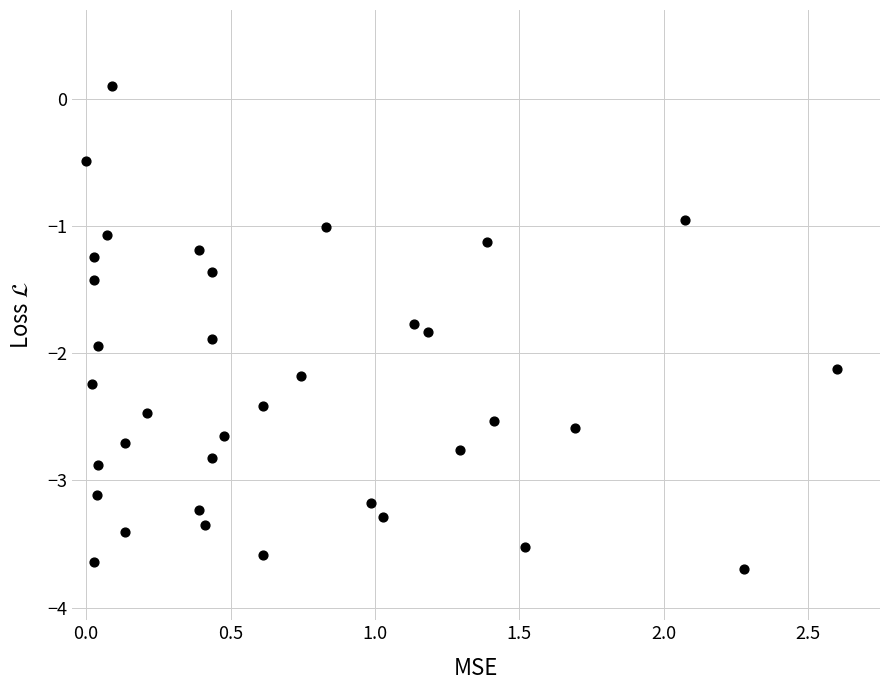

What is the range of X values (max minus min)?

2.6